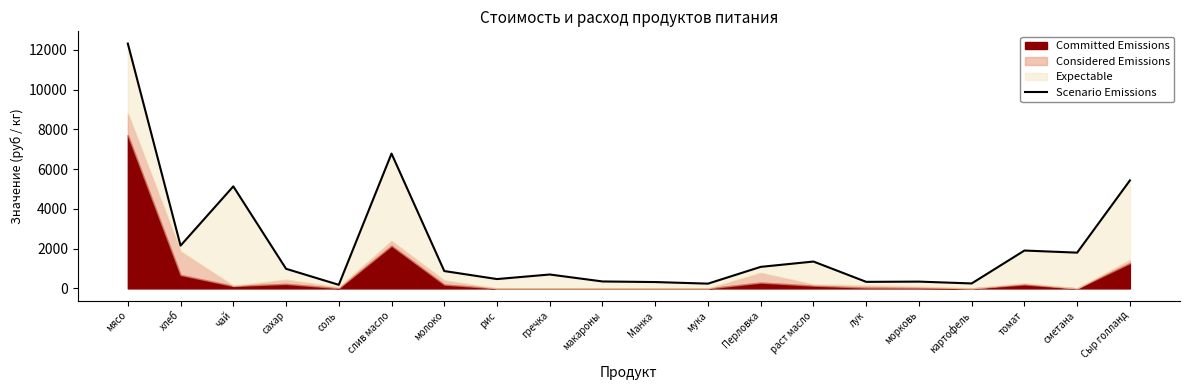

Rank the categories by value from lowest to highest.

соль, мука, картофель, Манка, лук, морковь, макароны, рис, гречка, молоко, сахар, Перловка, раст масло, сметана, томат, хлеб, чай, Сыр голланд, слив масло, мясо